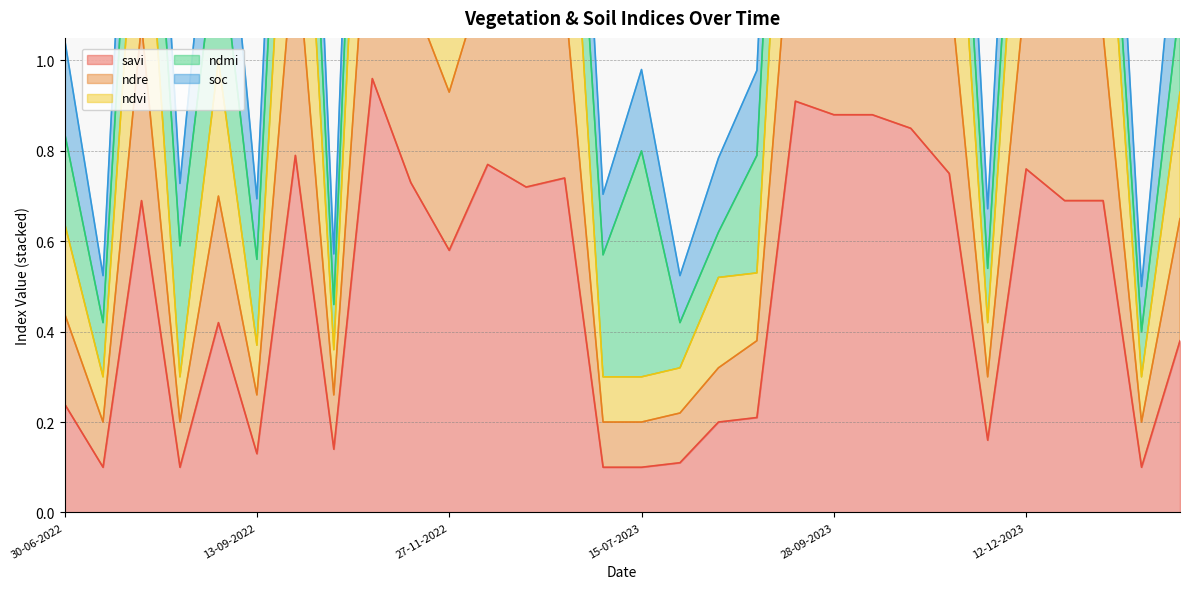

Is it true that savi equals 0.1 at 30-06-2022?

False